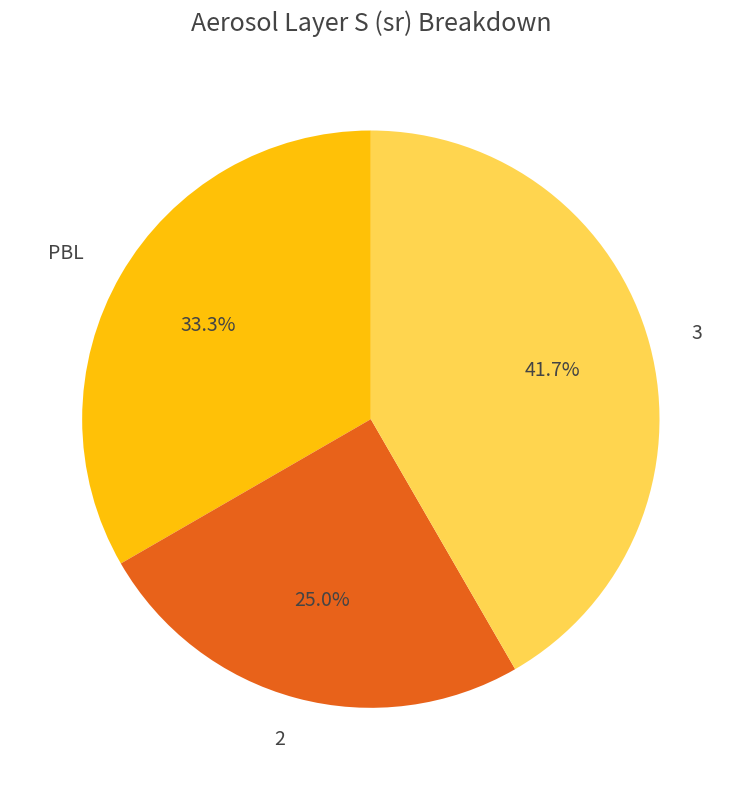

To the nearest percent, what is the combined percentage of PBL and 2?

58%